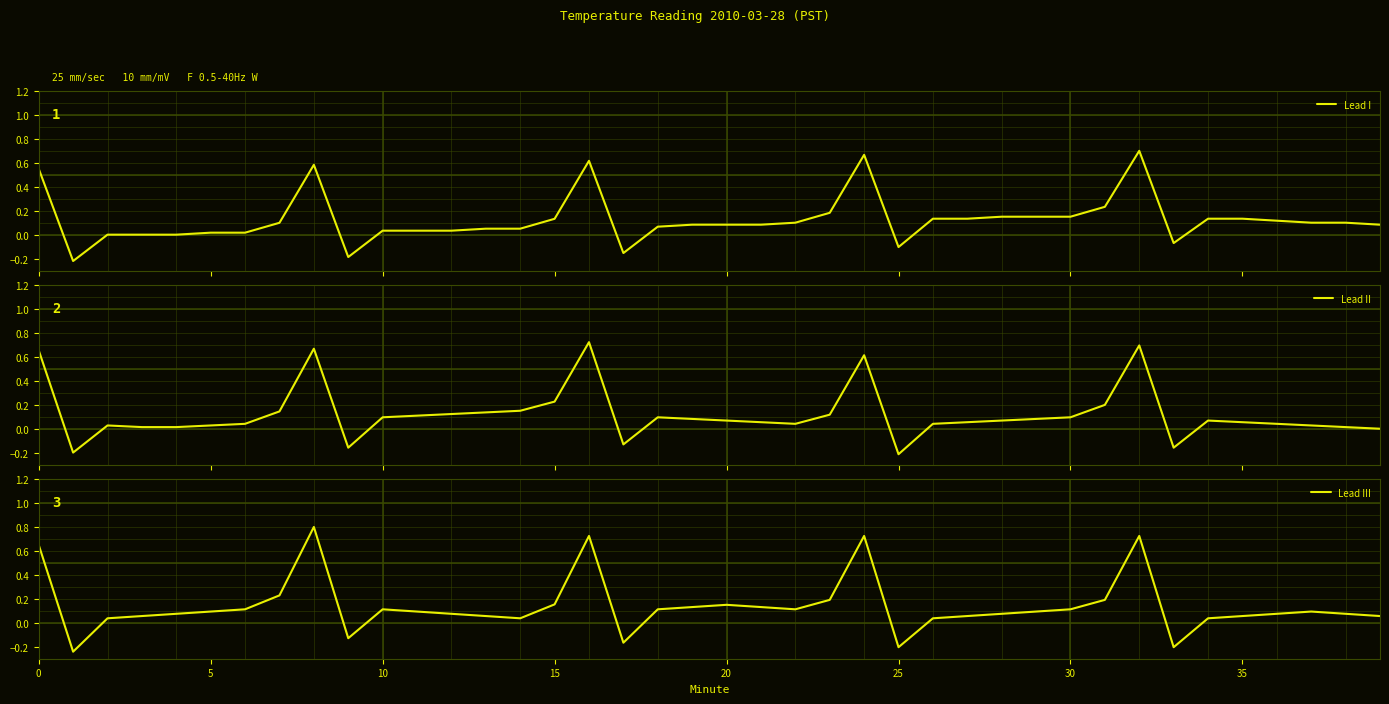

Does the chart display data point markers on the line(s)?

No